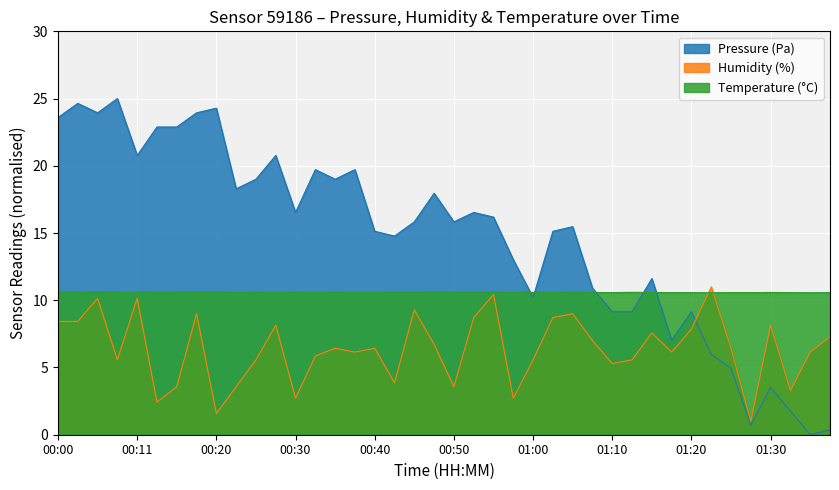

At which label does Temperature (°C) reach its peak?

00:06